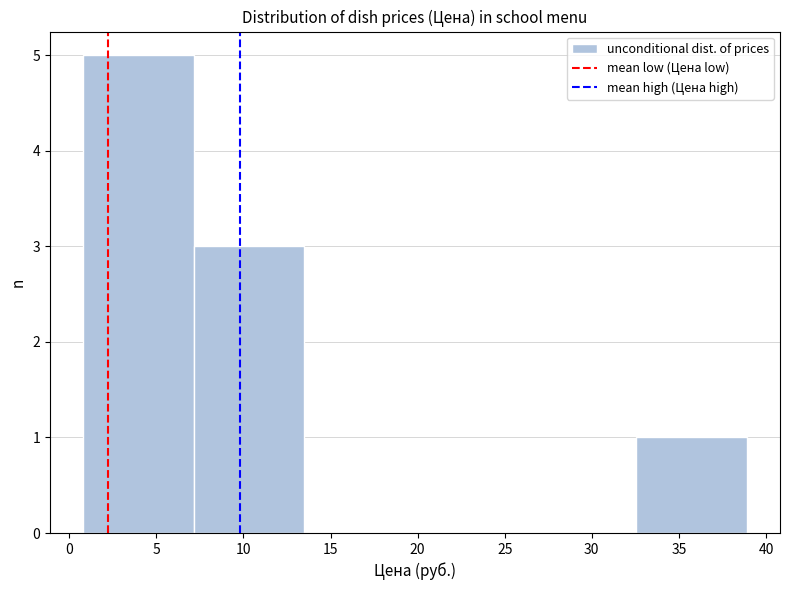

What is the height of the bar covering 32.55 to 38.90 on the x-axis? Neither the bar edges nor the heights are printed on the chart, so give them approximately, as read against the axes.

1